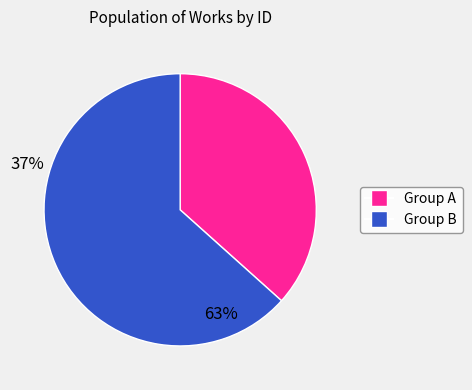

Is there any slice that represents more than half of the pie?

Yes